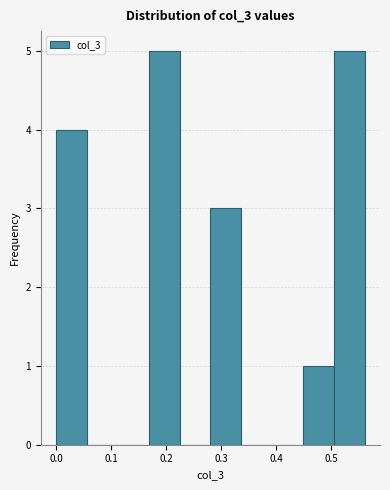

Reading left to right, list every bar in this chart as the range it spans on the x-axis followed by its height. Neither the bar edges nor the heights are printed on the chart, so give them approximately, as read against the axes.

0.00 to 0.06: 4
0.06 to 0.11: 0
0.11 to 0.17: 0
0.17 to 0.22: 5
0.22 to 0.28: 0
0.28 to 0.34: 3
0.34 to 0.39: 0
0.39 to 0.45: 0
0.45 to 0.51: 1
0.51 to 0.56: 5